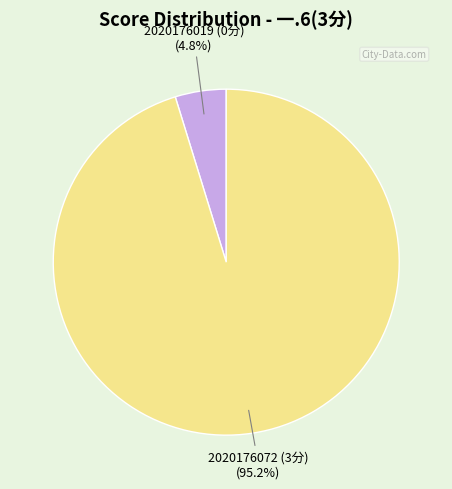

Which category has the biggest portion of the pie?

2020176072